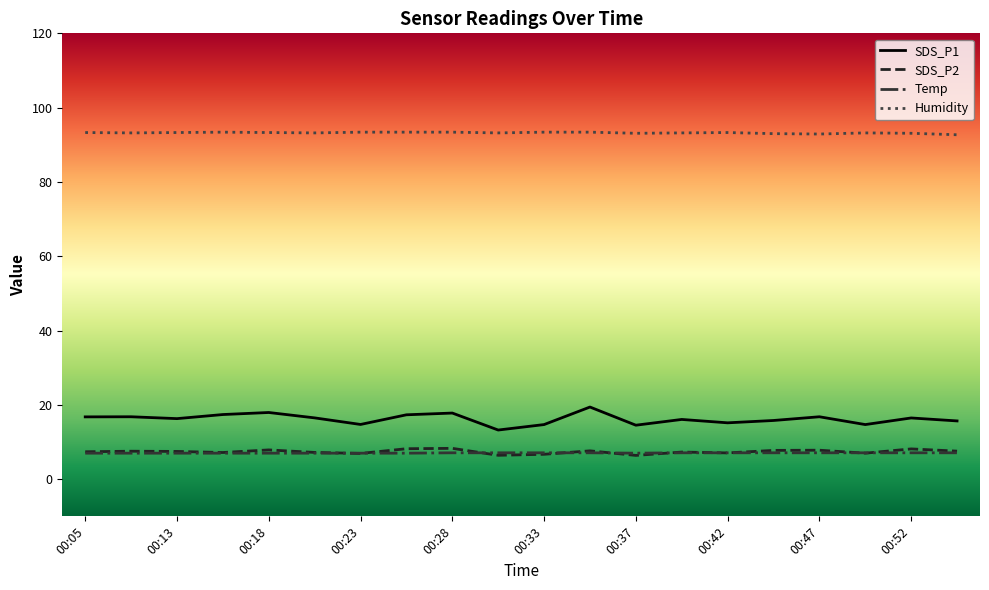

True or false: SDS_P1 has more than 1 interior local peaks.

True